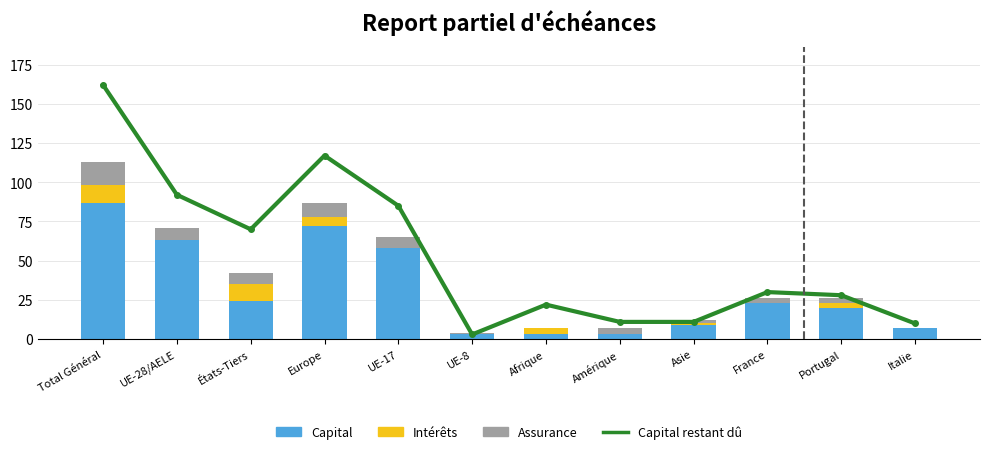

What is the average value of the Capital series?

31